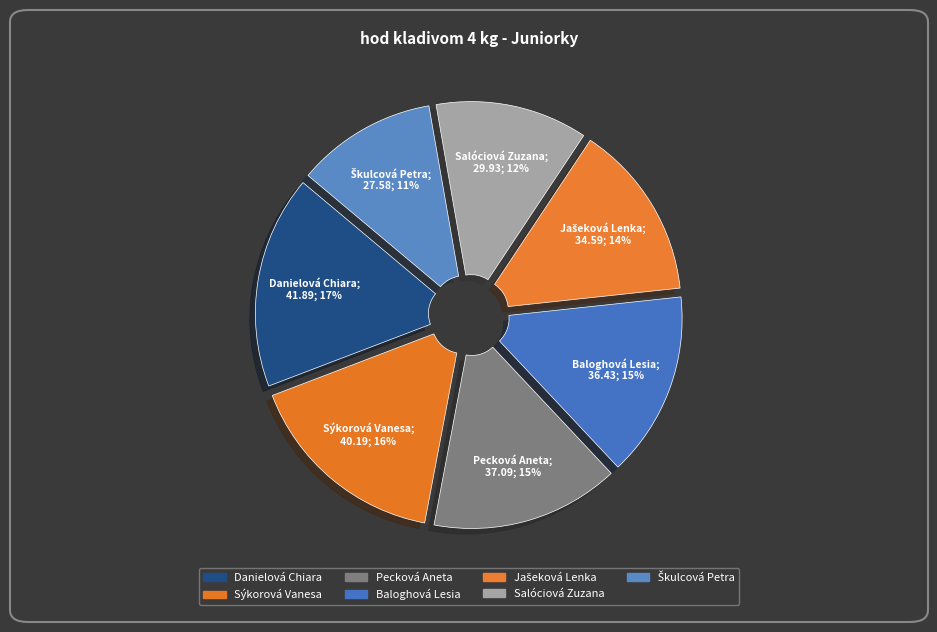

To the nearest percent, what is the combined percentage of Baloghová Lesia and Sýkorová Vanesa?

31%